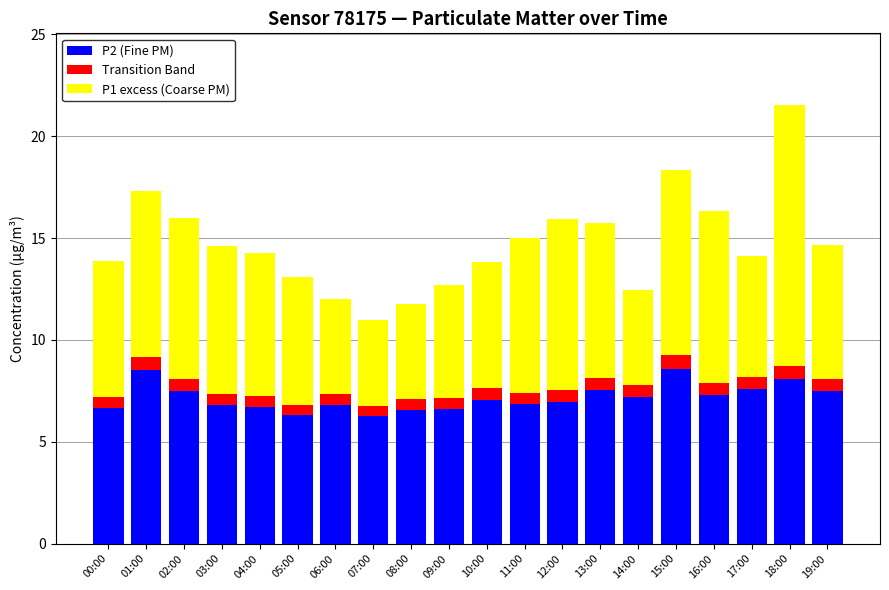

True or false: P2 (Fine PM) has a value of 6.8 at 06:00.

True